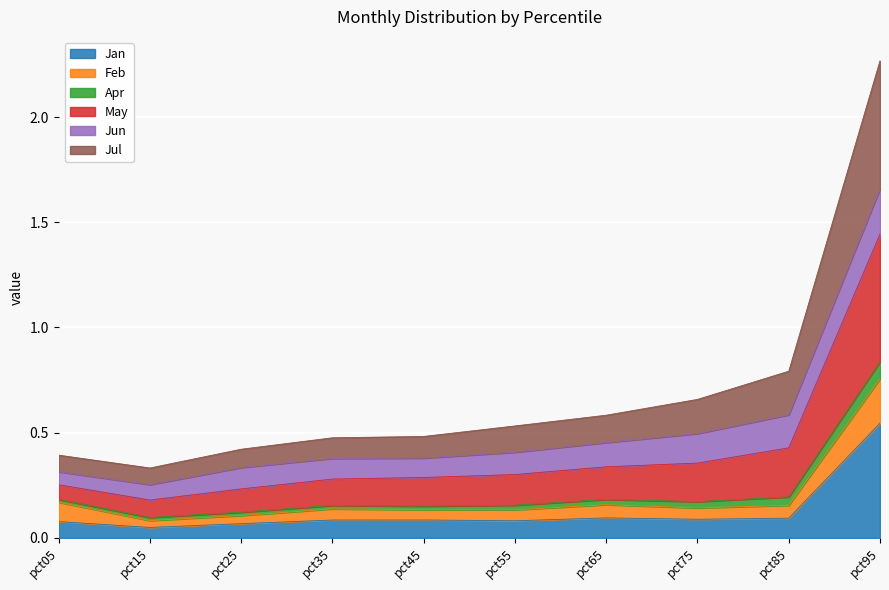

At how many categories does at least one series exceed 1?

1